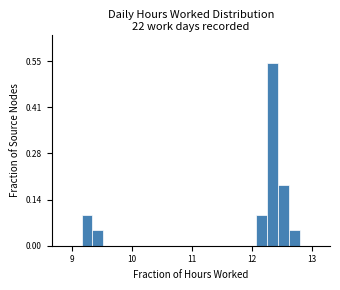

Around what value on the x-axis is the tallest bar? Give the approximate position of its centre, as read against the axis.

12.3